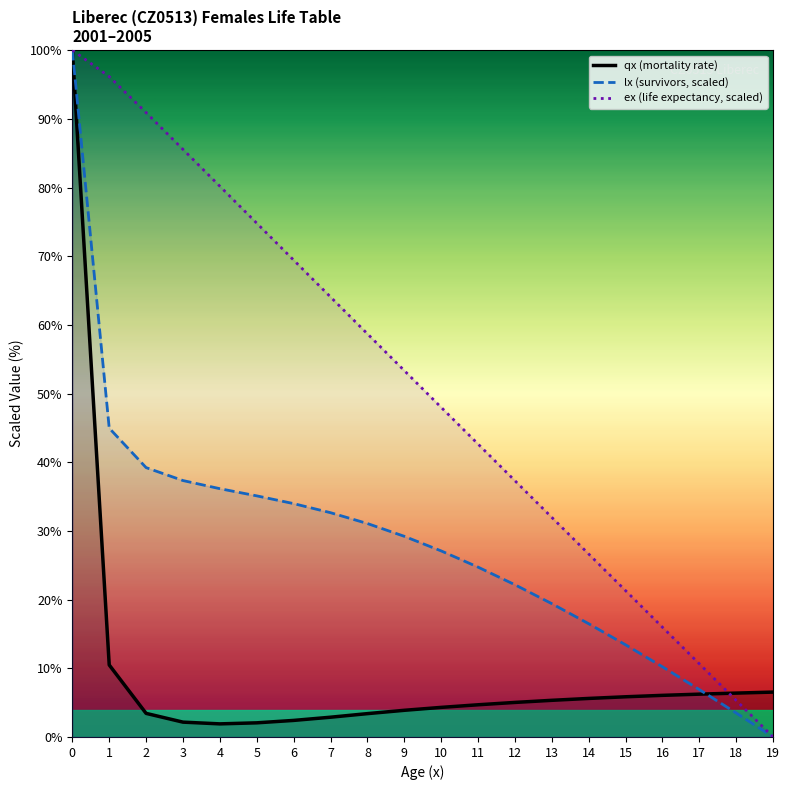

How many lines are shown in the chart?

3